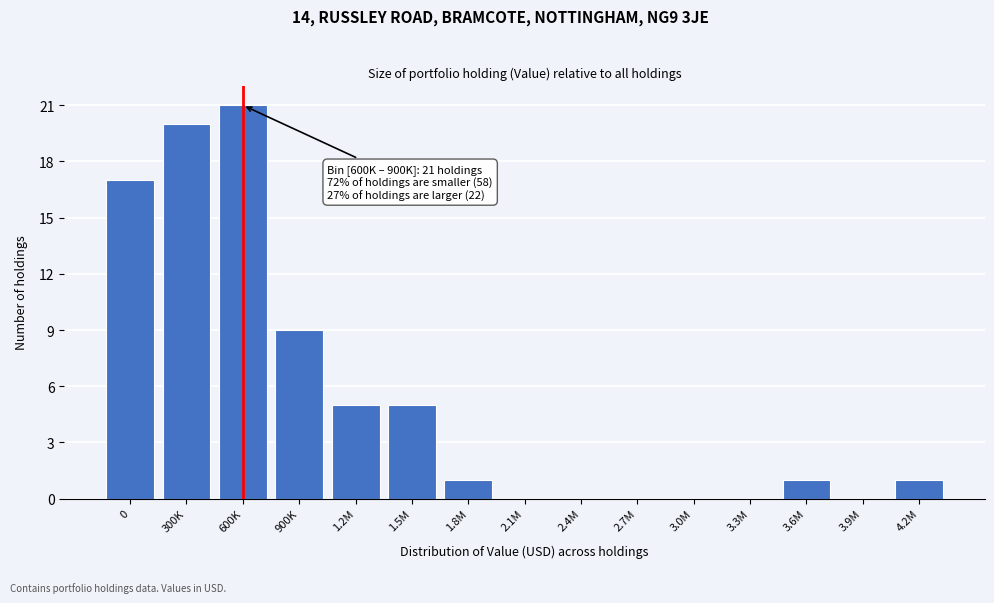

Reading left to right, list all the values displayed in this chart.

0=17	300K=20	600K=21	900K=9	1.2M=5	1.5M=5	1.8M=1	2.1M=0	2.4M=0	2.7M=0	3.0M=0	3.3M=0	3.6M=1	3.9M=0	4.2M=1